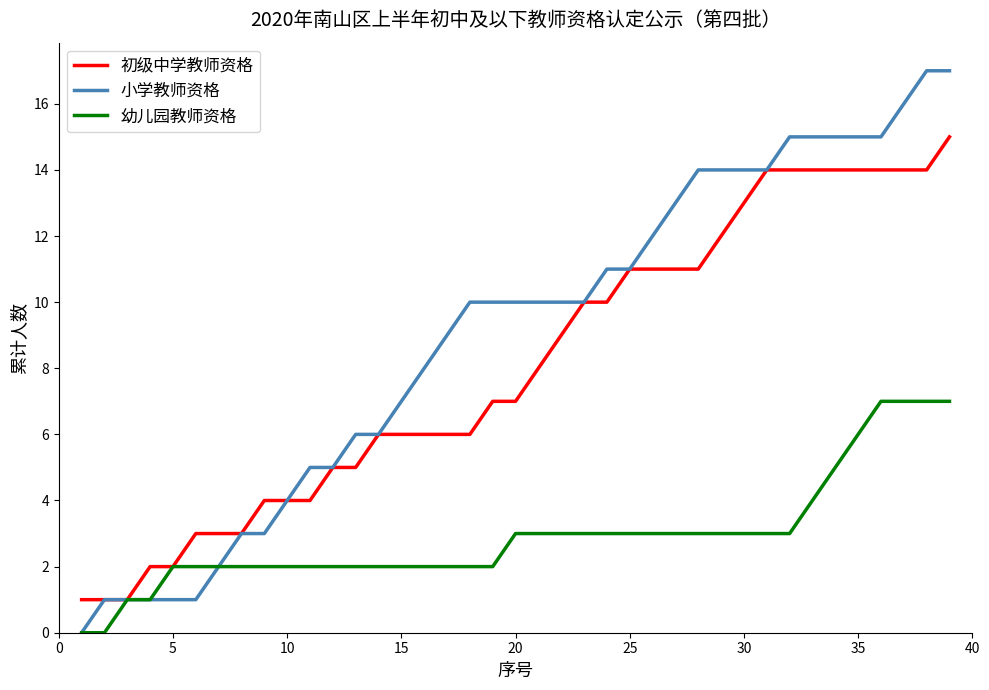

Which series has the largest total across all categories?

小学教师资格